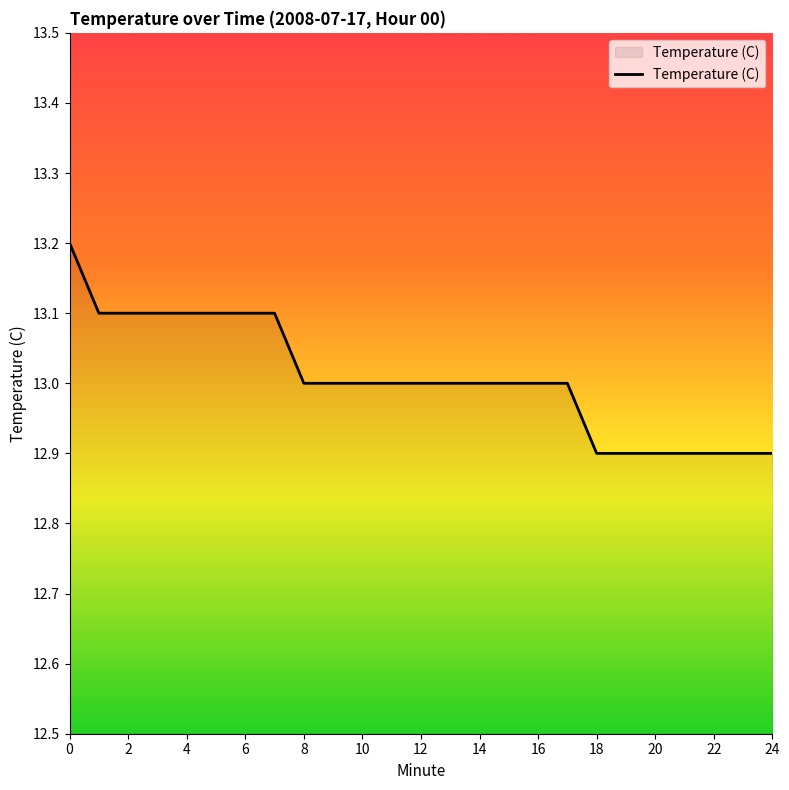

What is the difference between the maximum and minimum values?

0.3